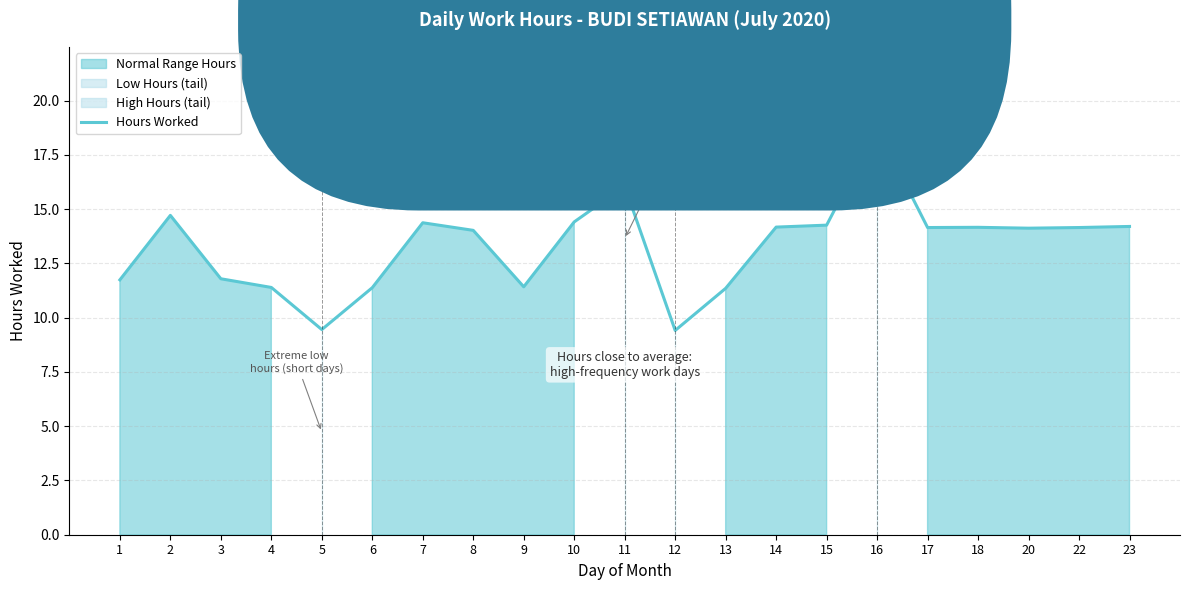

Reading left to right, transcribe all the data shown in this chart.

1=11.7	2=14.7	3=11.8	4=11.4	5=9.4	6=11.4	7=14.4	8=14.0	9=11.4	10=14.4	11=16.1	12=9.4	13=11.3	14=14.2	15=14.3	16=18.7	17=14.2	18=14.2	20=14.1	22=14.2	23=14.2